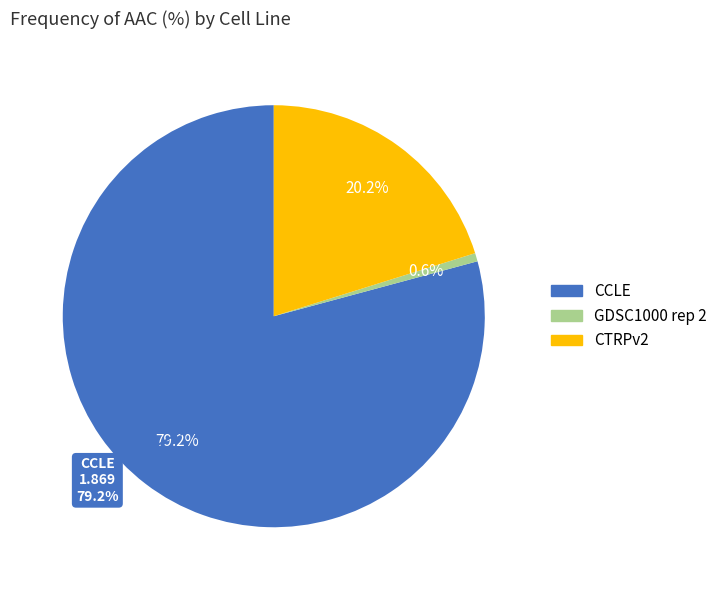

Do CCLE and GDSC1000 rep 2 together represent more than half of the pie?

Yes